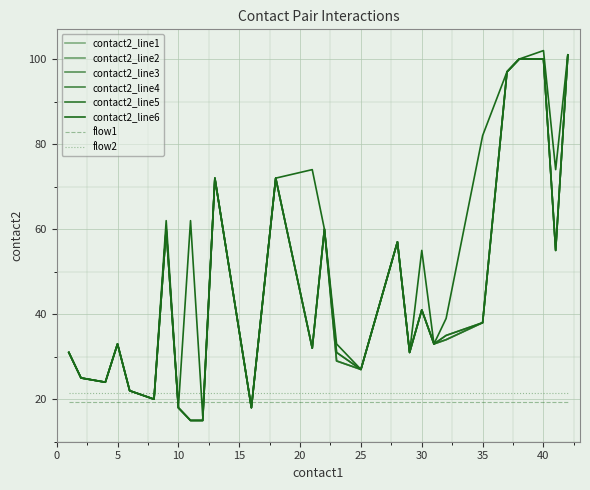

Does the chart have visible grid lines?

Yes